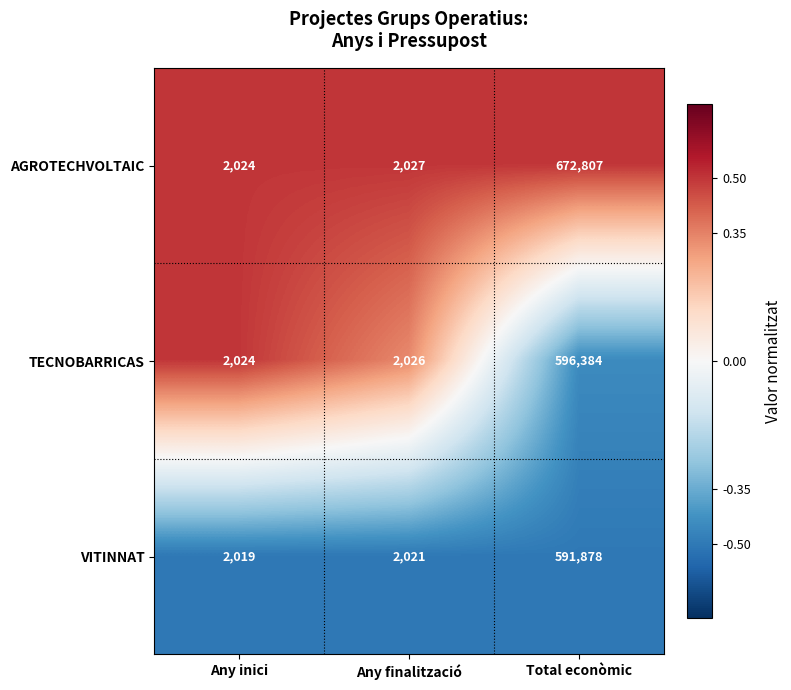

Reading left to right, extract all data points from this chart.

AGROTECHVOLTAIC: 2024	2027	672807
TECNOBARRICAS: 2024	2026	596384
VITINNAT: 2019	2021	591878